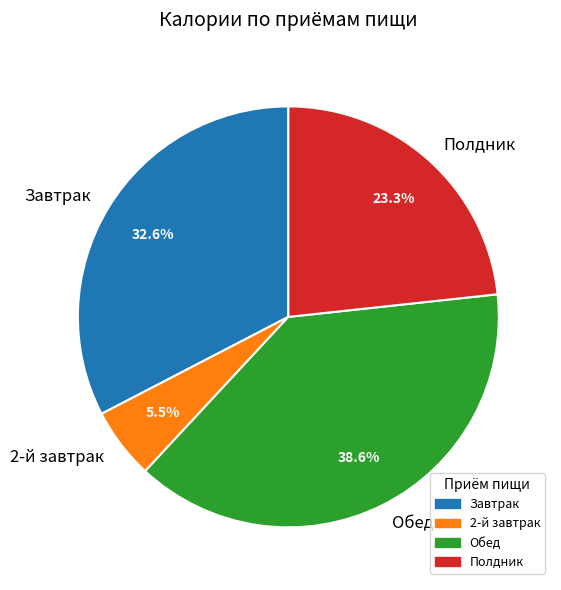

What is the ratio of the value at 2-й завтрак to the value at Полдник?

0.2